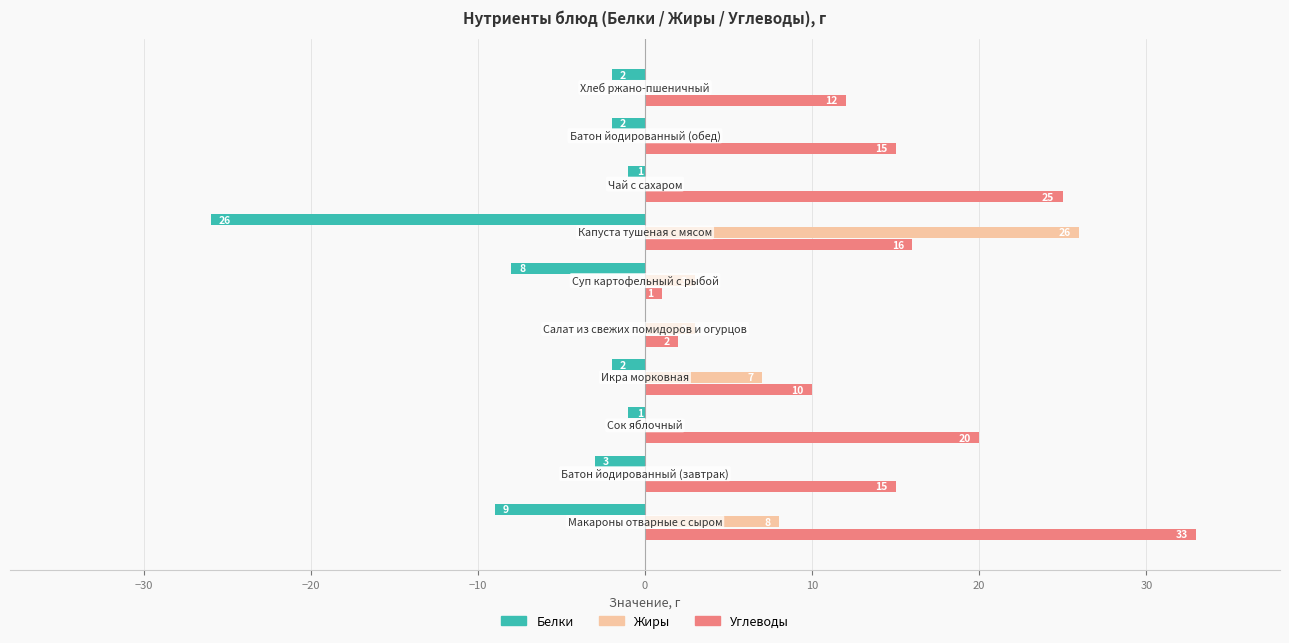

Which series has the largest total across all categories?

Углеводы